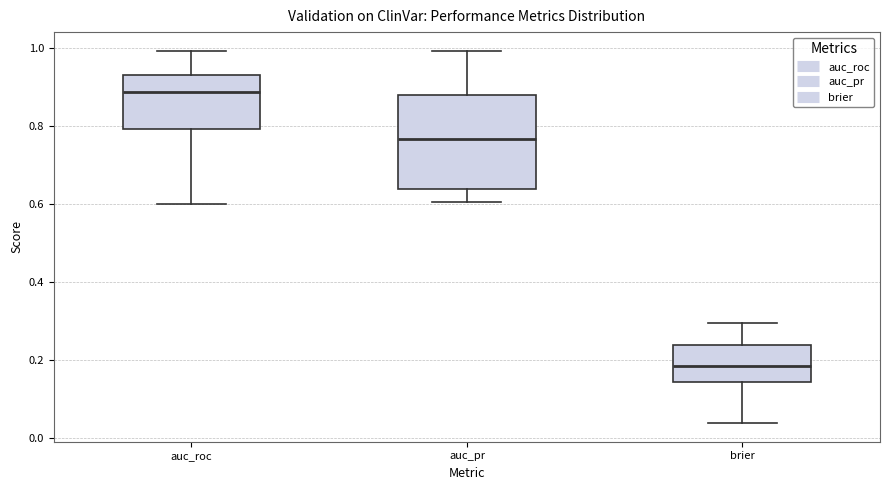

Reading left to right, read every box against the y-axis: the position of its median line, the range the box covers, and the ends of its whiskers. The values are not printed on the chart, so give them approximately, as read against the axis.

auc_roc: median 0.88, box 0.80 to 0.94, whiskers 0.60 to 1.00
auc_pr: median 0.76, box 0.64 to 0.88, whiskers 0.60 to 1.00
brier: median 0.18, box 0.14 to 0.24, whiskers 0.04 to 0.30